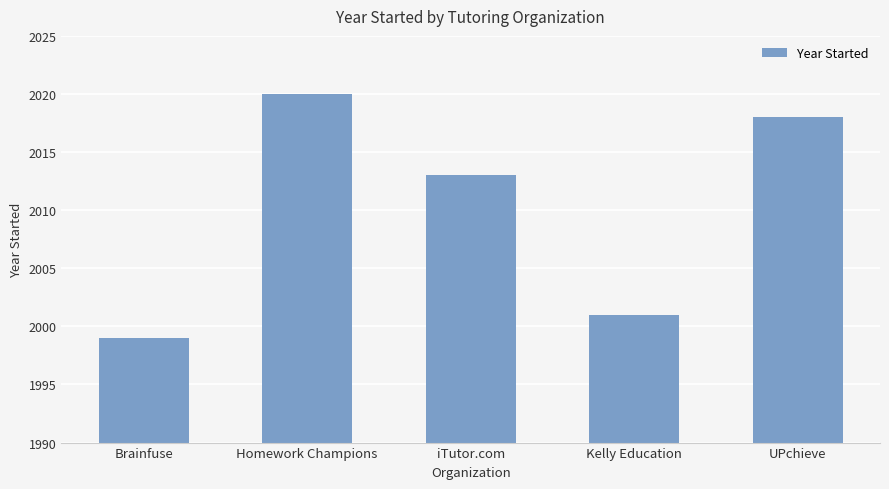

At which label is the value closest to 2009?

iTutor.com